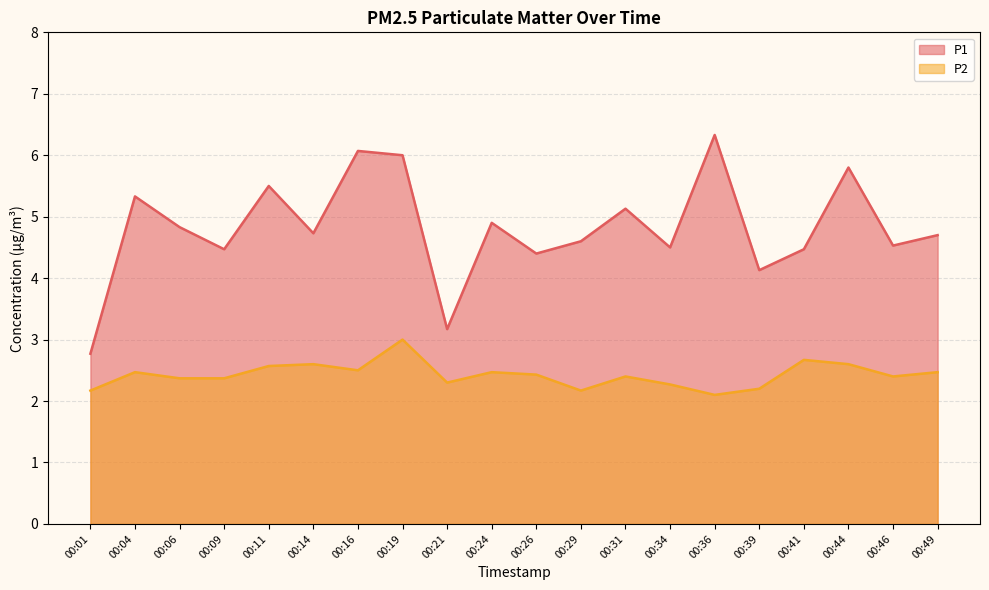

Reading right to left, list all the values displayed in this chart.

P1: 4.7	4.5	5.8	4.5	4.1	6.3	4.5	5.1	4.6	4.4	4.9	3.2	6.0	6.1	4.7	5.5	4.5	4.8	5.3	2.8
P2: 2.5	2.4	2.6	2.7	2.2	2.1	2.3	2.4	2.2	2.4	2.5	2.3	3.0	2.5	2.6	2.6	2.4	2.4	2.5	2.2